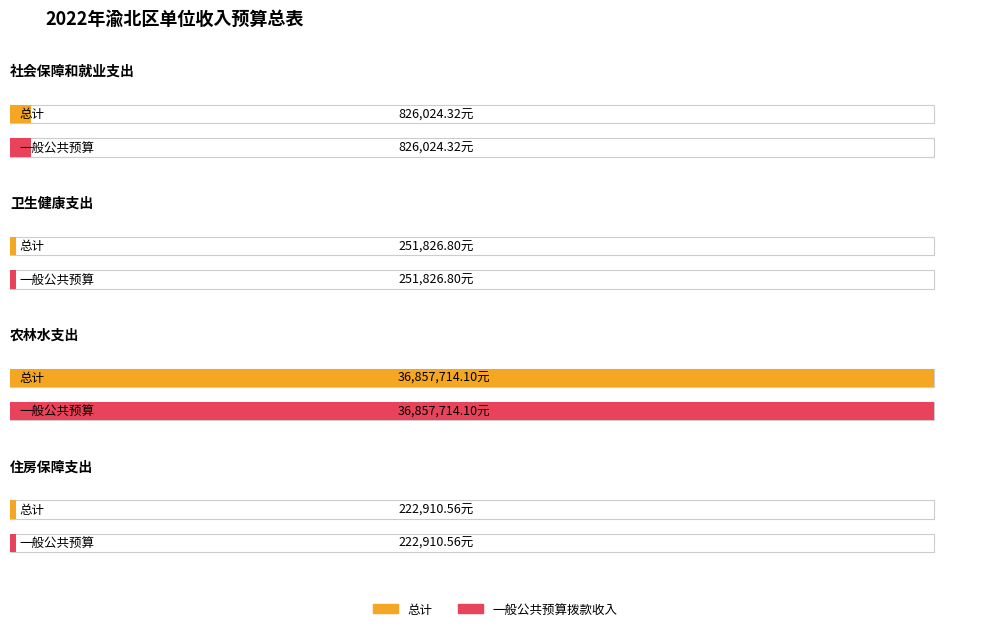

What is the difference between the maximum and minimum values in the 一般公共预算拨款收入 series?

36634803.5